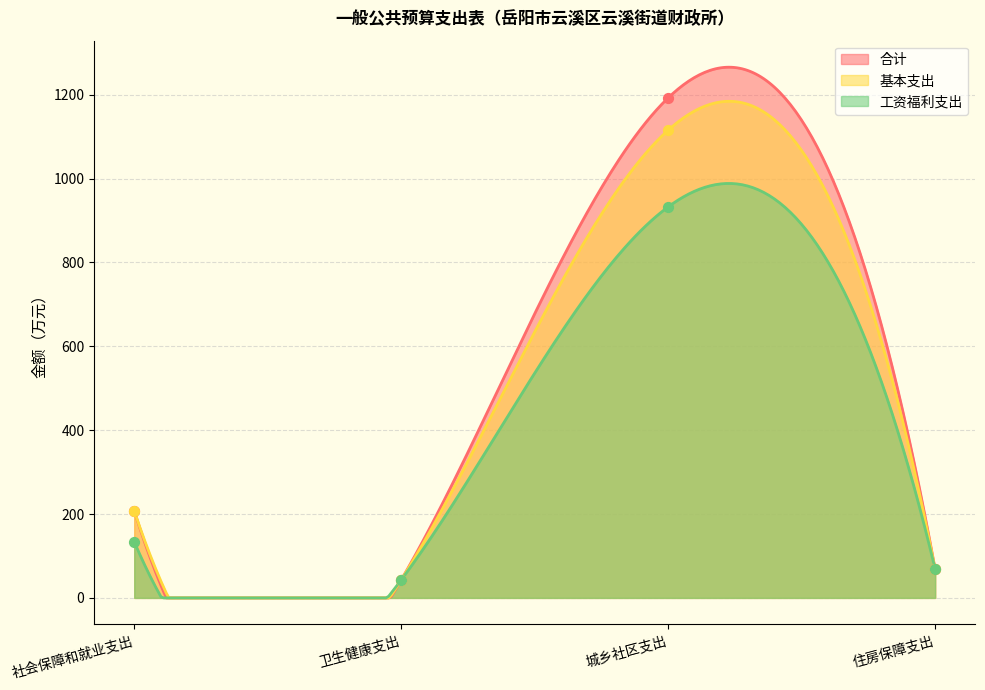

Which series has the largest total across all categories?

合计